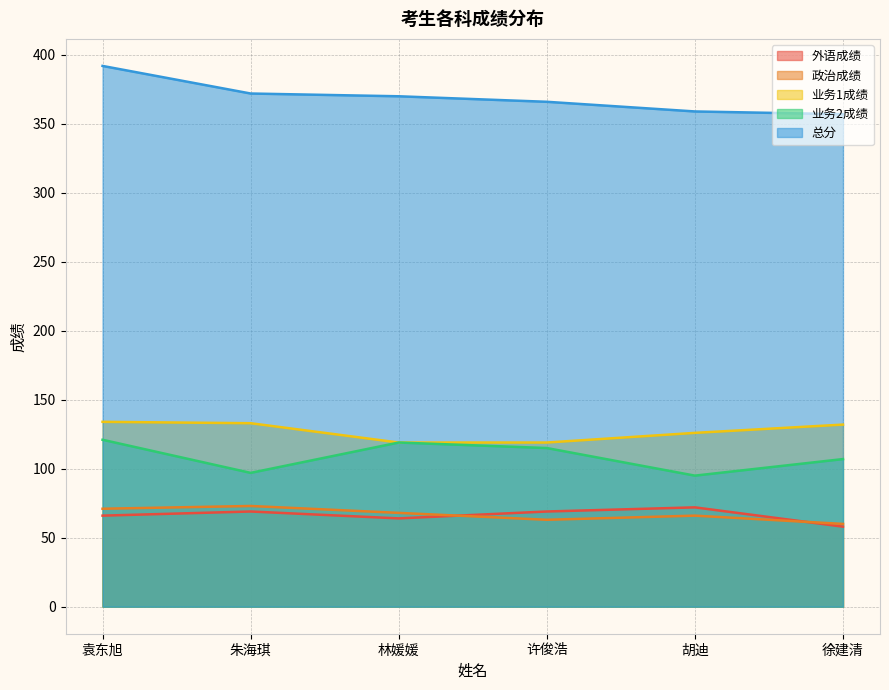

What is the label of the 3rd point from the right?

许俊浩